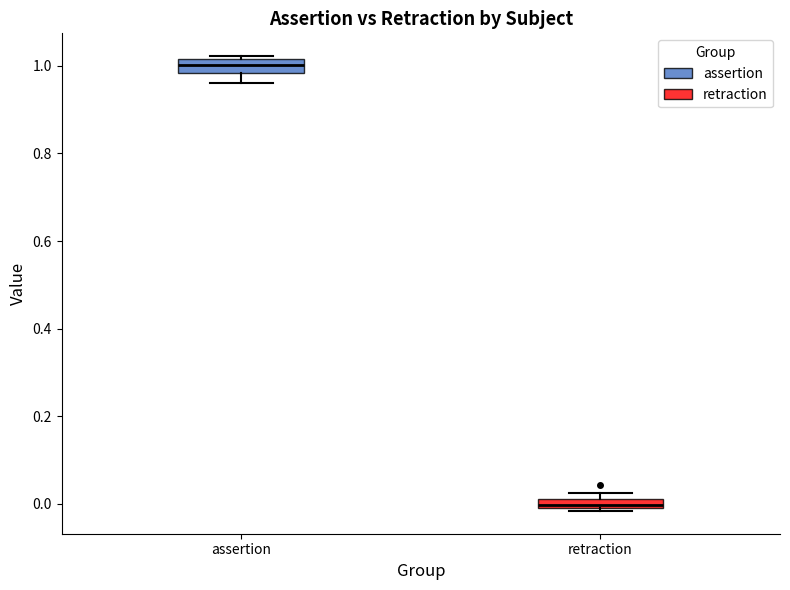

Which box's median line is the highest?

assertion